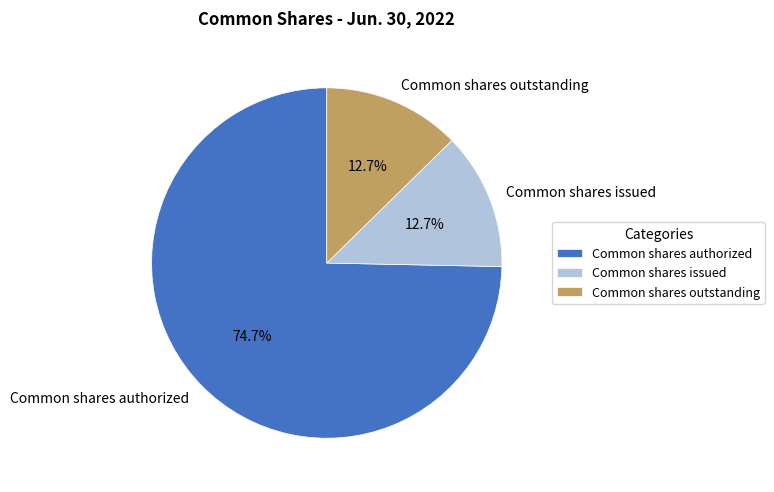

How many slices are in this pie chart?

3